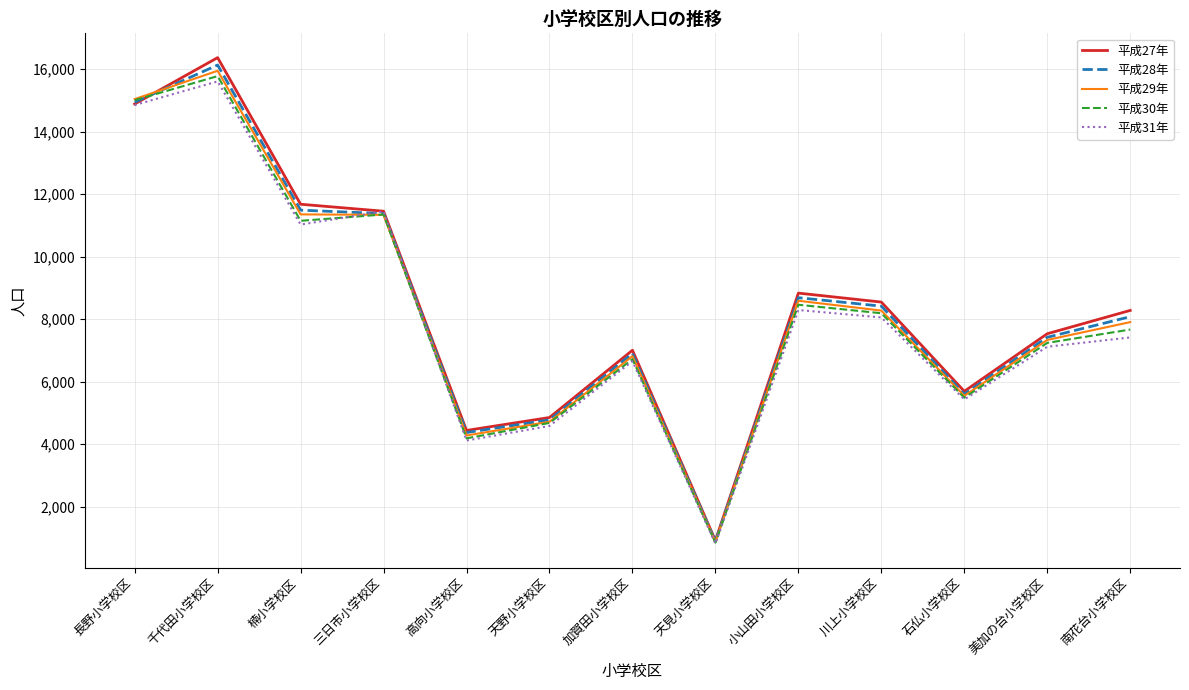

Rank the series by their average value, from lowest to highest.

平成31年, 平成30年, 平成29年, 平成28年, 平成27年